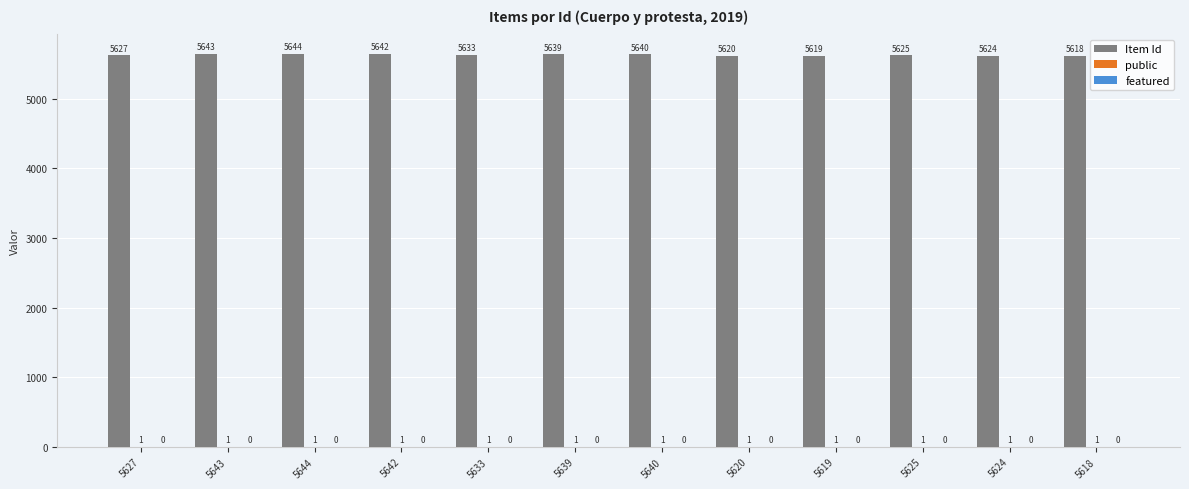

Which series changed the most between 5640 and 5624?

Item Id